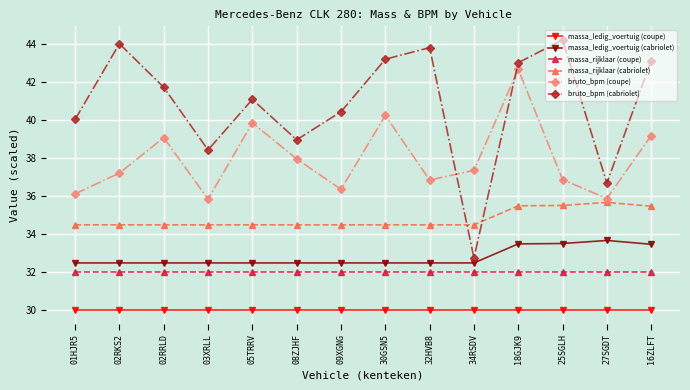

What position from the left is 08ZJHF?

6